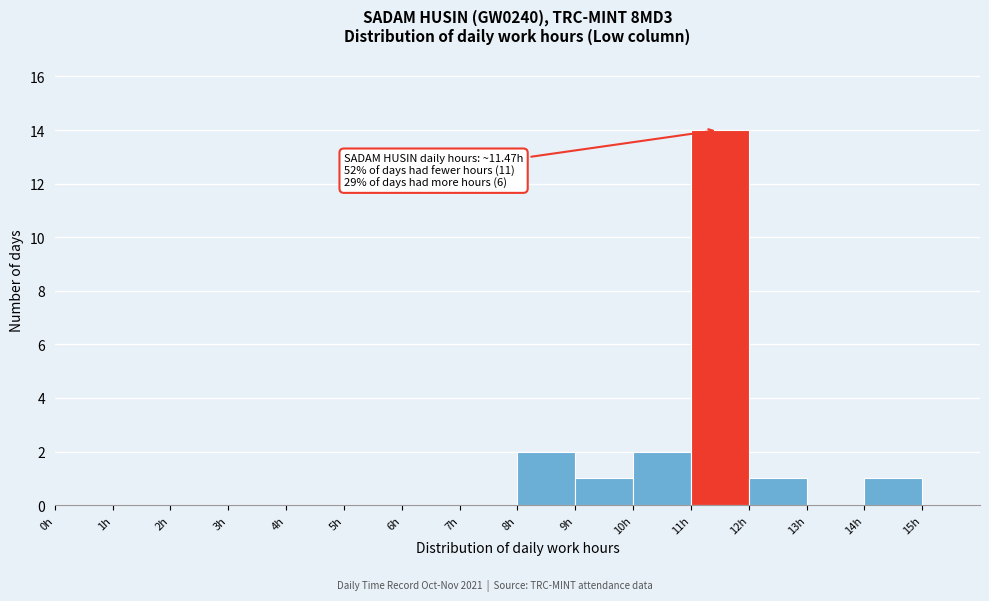

Over which range of the x-axis is the bar tallest?

11 to 12